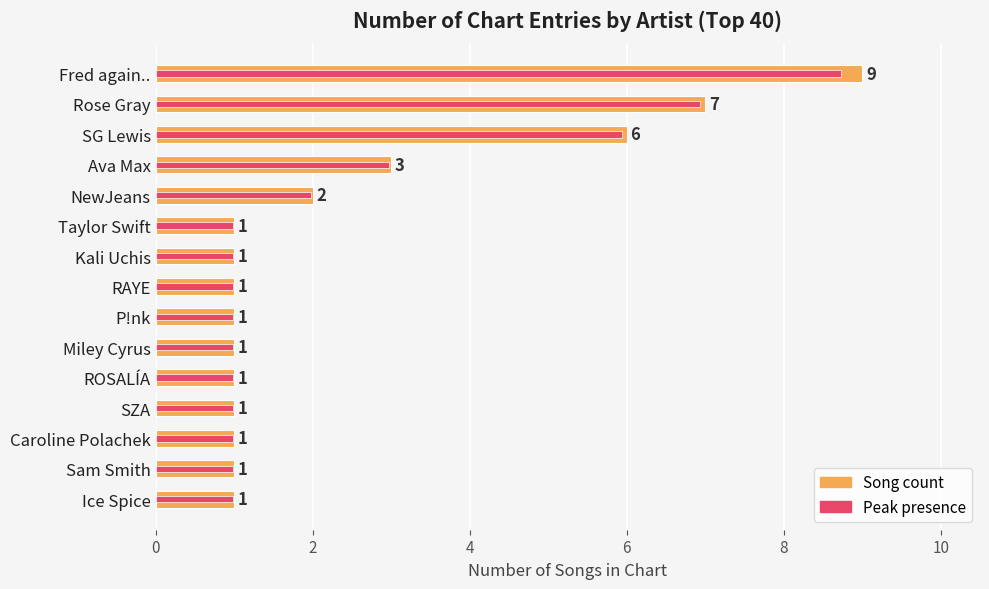

What is the spread (max minus min) of values at Rose Gray?

0.1